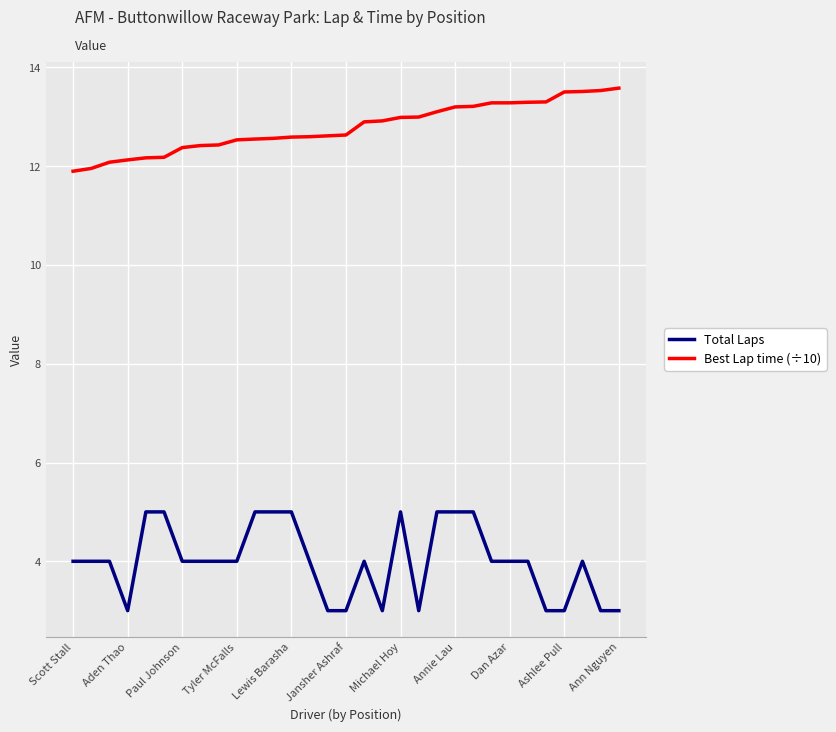

Which series has the widest spread of values?

Total Laps